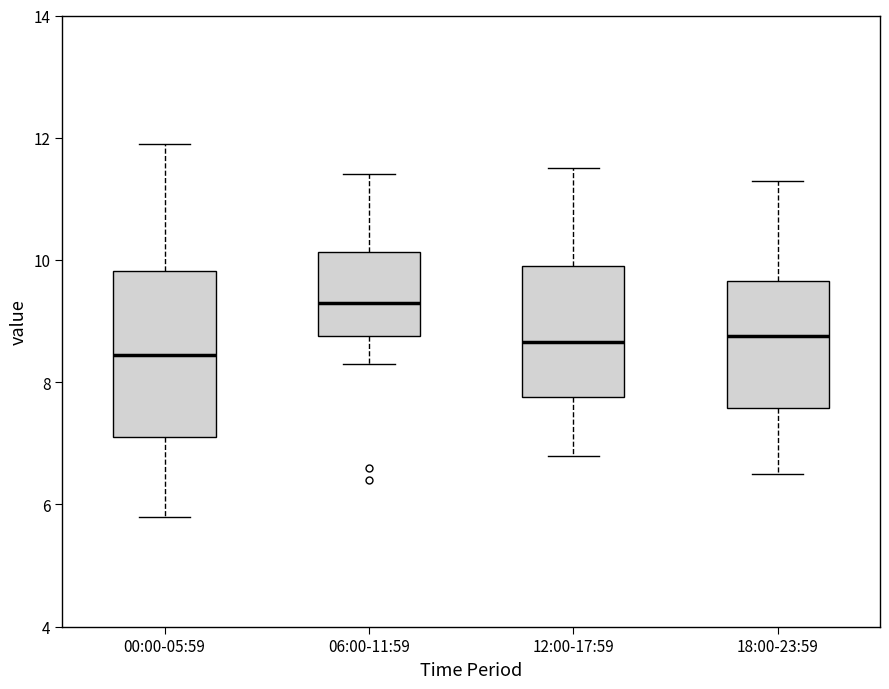

Reading left to right, transcribe this box plot: for each box, give where its median line is, the range the box spans, and where its two whiskers end, as read against the y-axis. The values are not printed on the chart, so give them approximately, as read against the axis.

00:00-05:59: median 8.4, box 7.2 to 9.8, whiskers 5.8 to 12.0
06:00-11:59: median 9.4, box 8.8 to 10.2, whiskers 8.4 to 11.4
12:00-17:59: median 8.6, box 7.8 to 10.0, whiskers 6.8 to 11.6
18:00-23:59: median 8.8, box 7.6 to 9.6, whiskers 6.6 to 11.4